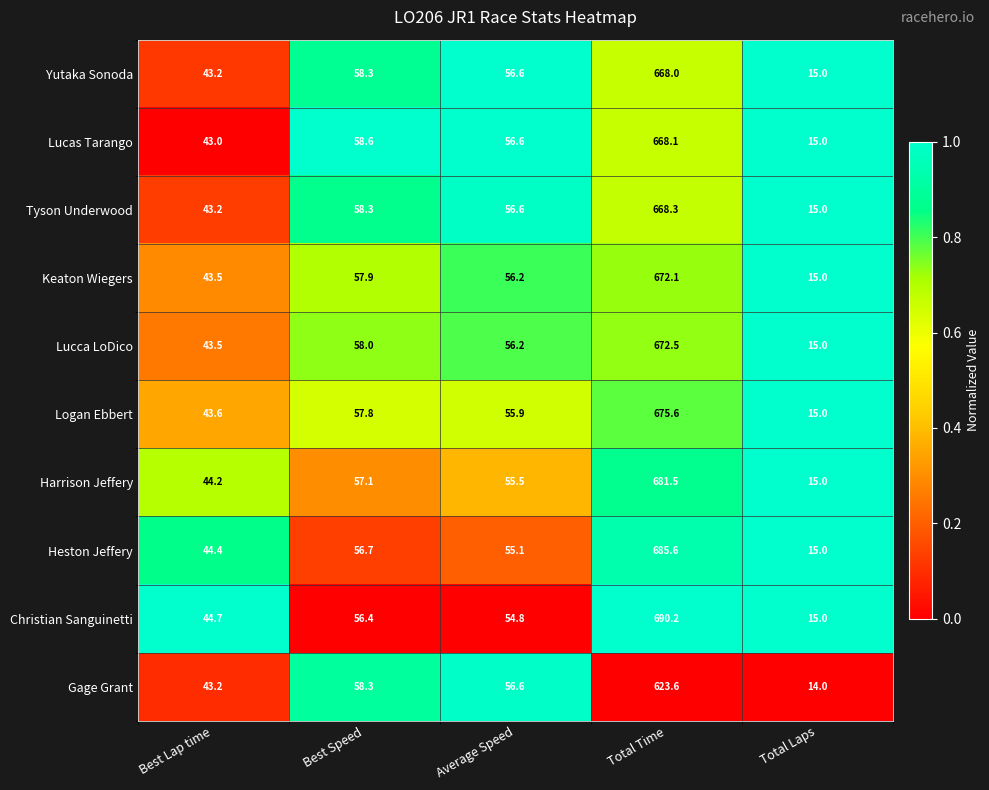

Which series has the widest spread of values?

Christian Sanguinetti